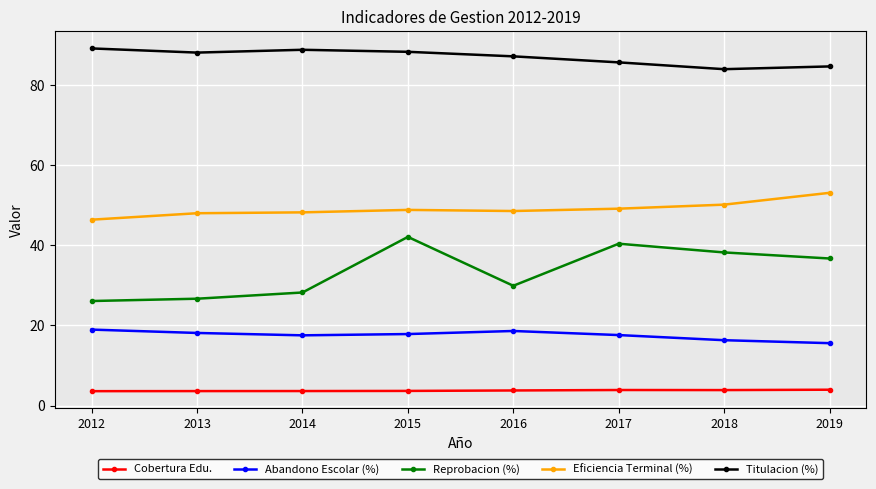

Count the number of data series in this chart.

5